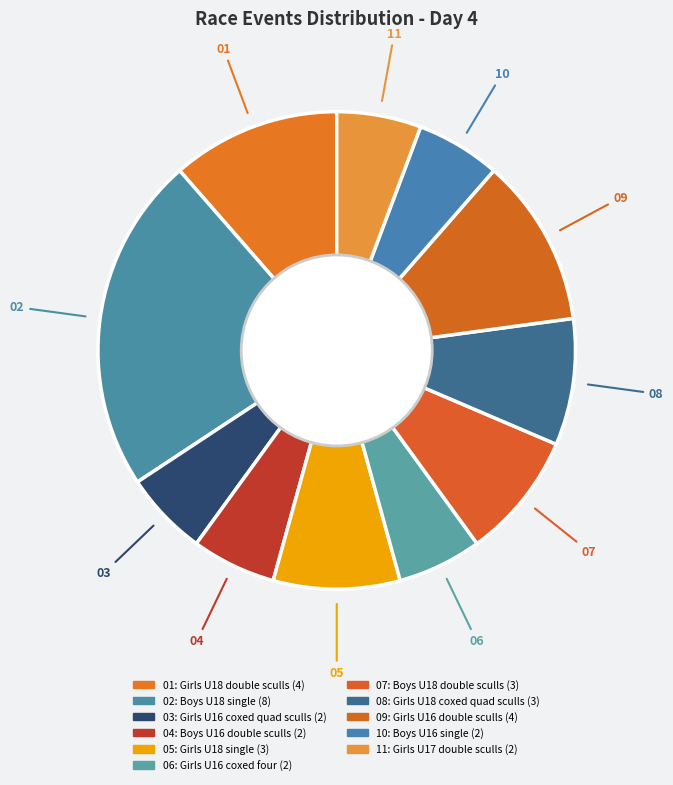

Which category has the biggest portion of the pie?

Boys U18 single